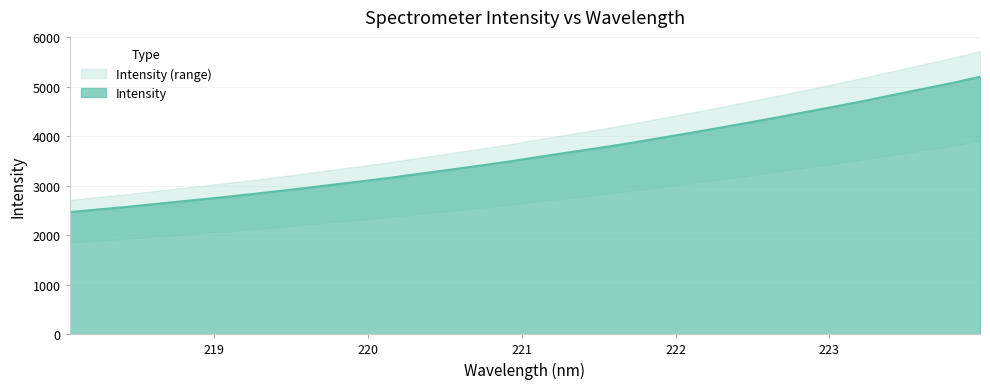

Rank the categories by value from highest to lowest.

223.9802, 223.7895, 223.5987, 223.408, 223.2172, 223.0264, 222.8355, 222.6447, 222.4538, 222.263, 222.0721, 221.8812, 221.6902, 221.4993, 221.3083, 221.1174, 220.9264, 220.7354, 220.5444, 220.3533, 220.1623, 219.9712, 219.7801, 219.589, 219.3979, 219.2067, 219.0156, 218.8244, 218.6332, 218.442, 218.2508, 218.0596